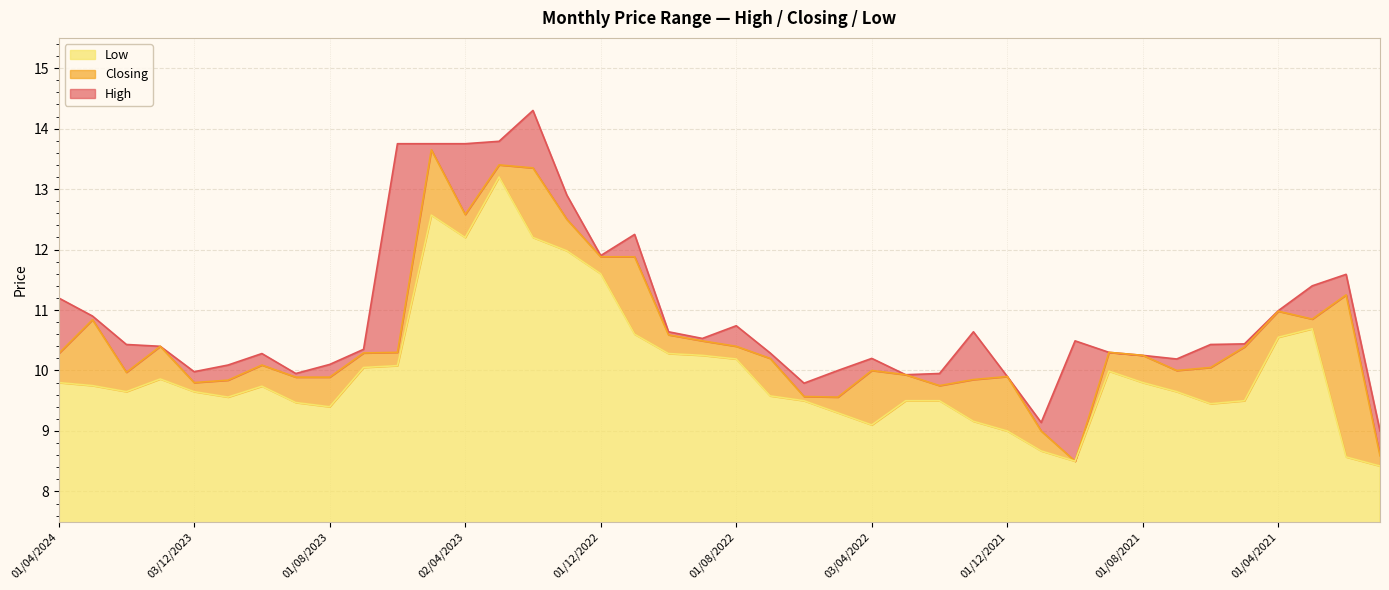

Count the number of categories in the chart.

40